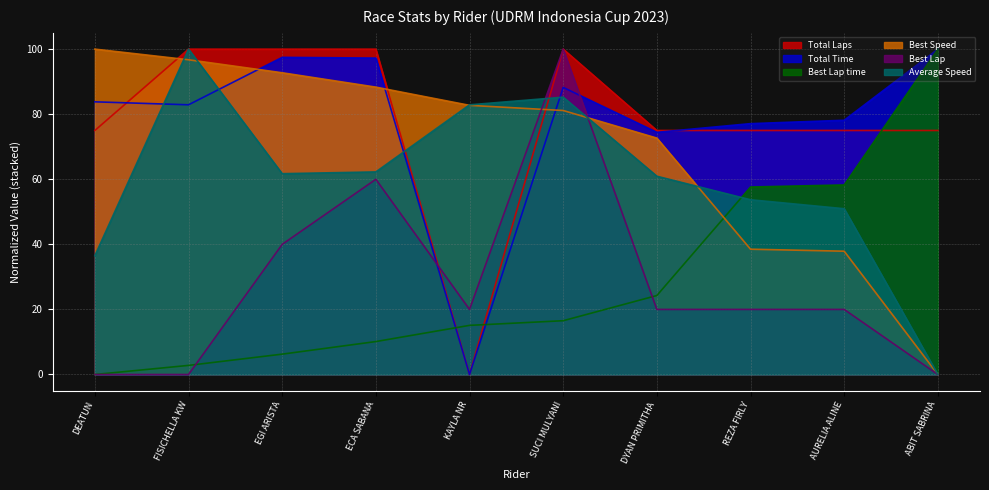

How many lines are shown in the chart?

6